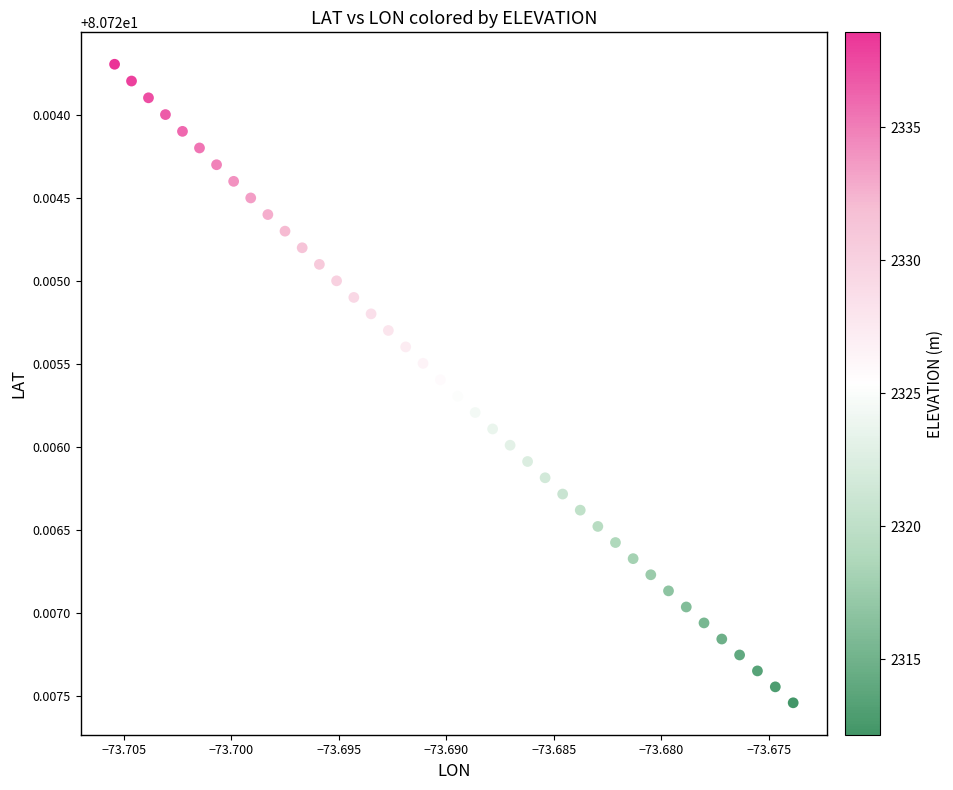

Count the number of points in this scatter plot.

40